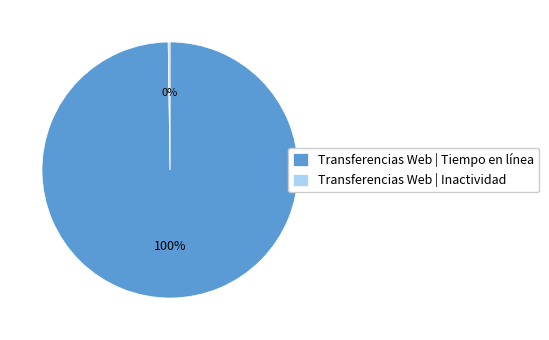

True or false: Transferencias Web | Tiempo en línea accounts for 100% of the total.

True